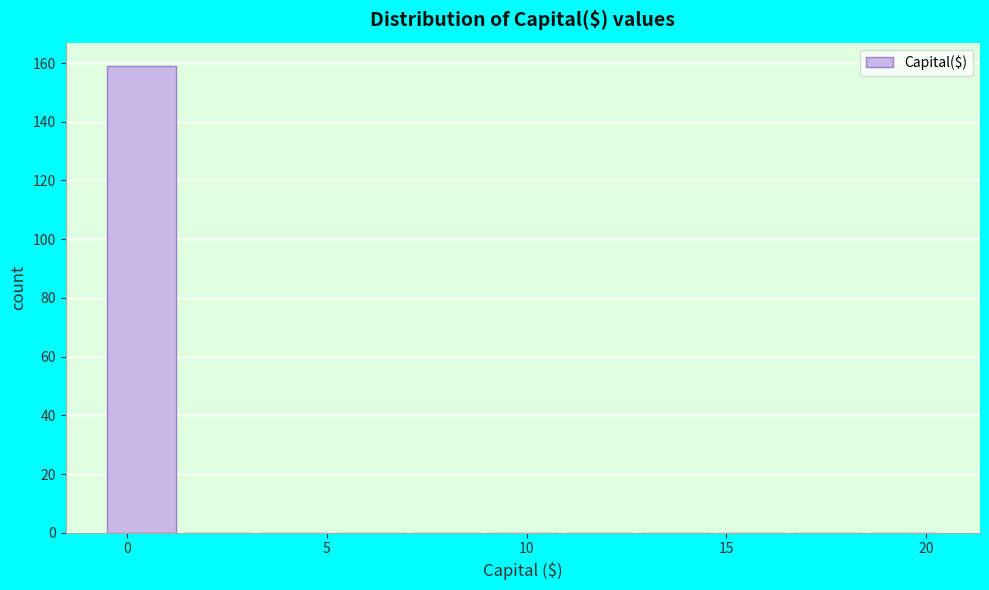

Around what value on the x-axis is the tallest bar? Give the approximate position of its centre, as read against the axis.

0.5